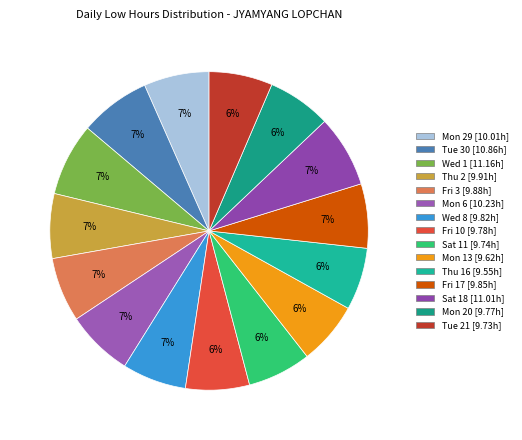

Which has a higher value, Mon 20 or Thu 2?

Thu 2